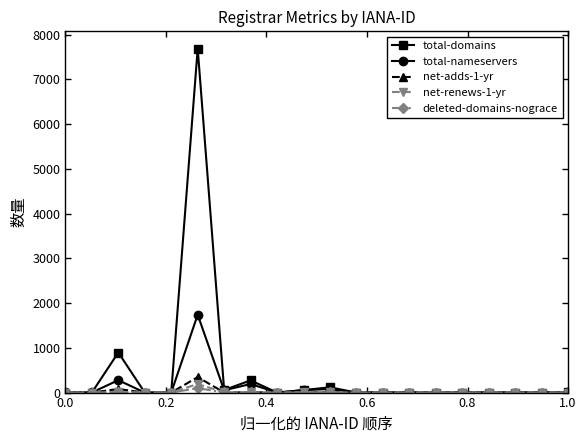

Which series has the largest total across all categories?

total-domains